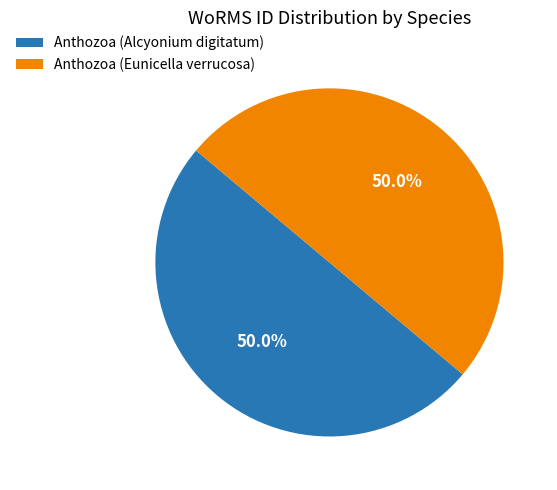

Approximately how many times larger is the value at Anthozoa (Eunicella verrucosa) compared to Anthozoa (Alcyonium digitatum)?

1.0